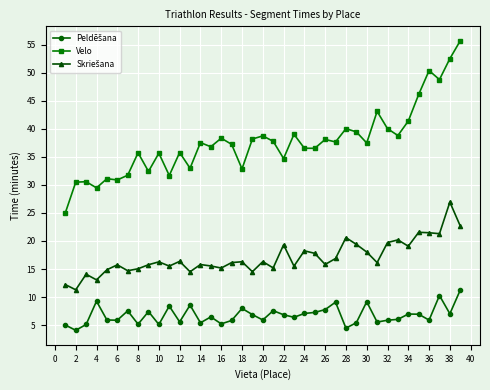

Which series has the widest spread of values?

Velo